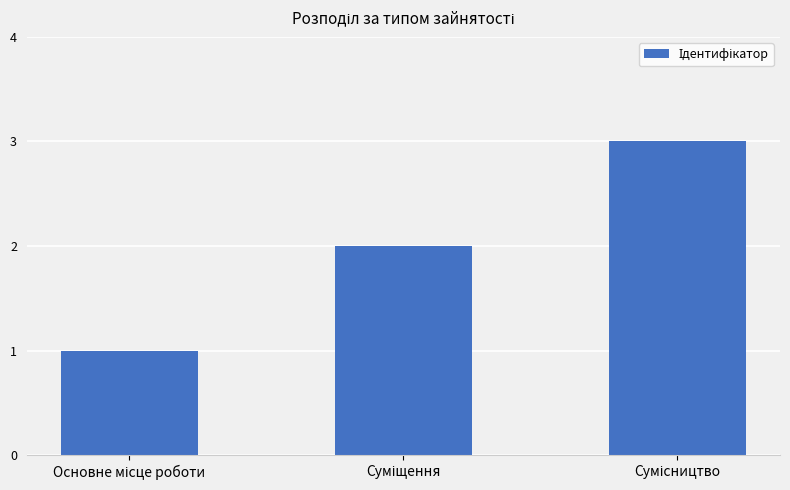

What is the greatest value displayed?

3